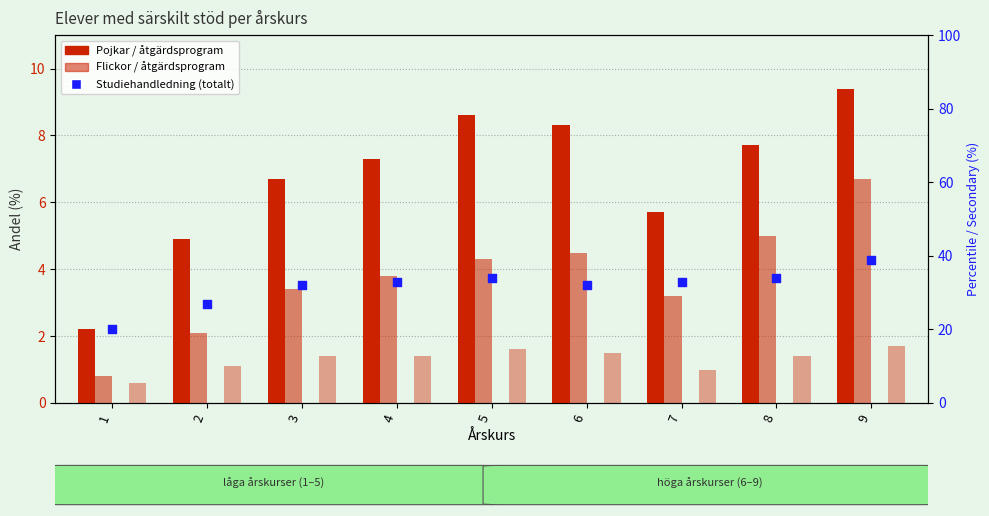

Which series contains the highest Y value?

Totalt (studiehandledning)